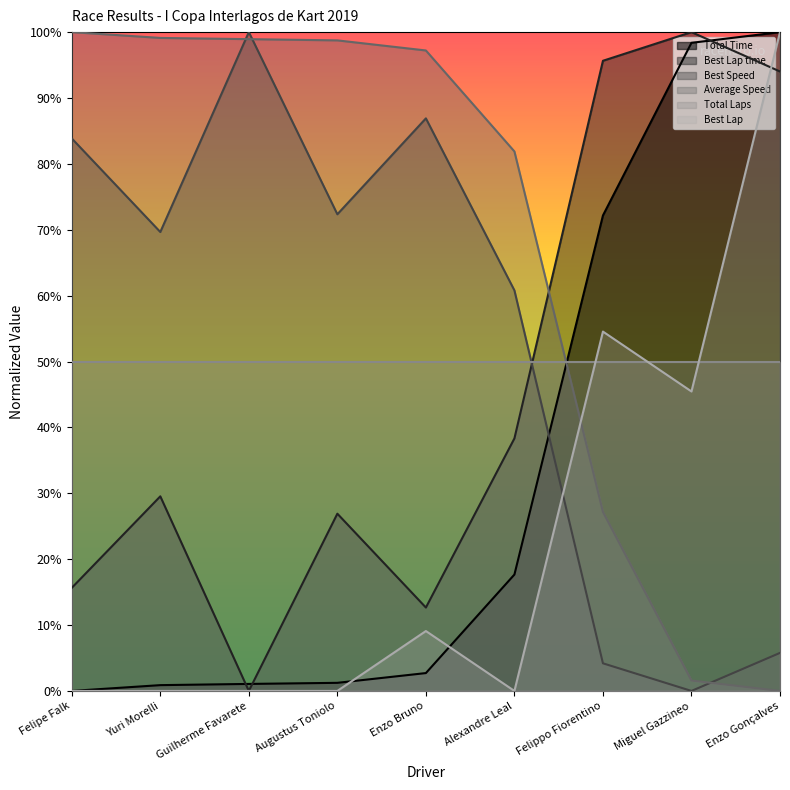

At Augustus Toniolo, list the series in order from smallest to largest.

Best Lap, Total Time, Best Lap time, Total Laps, Best Speed, Average Speed